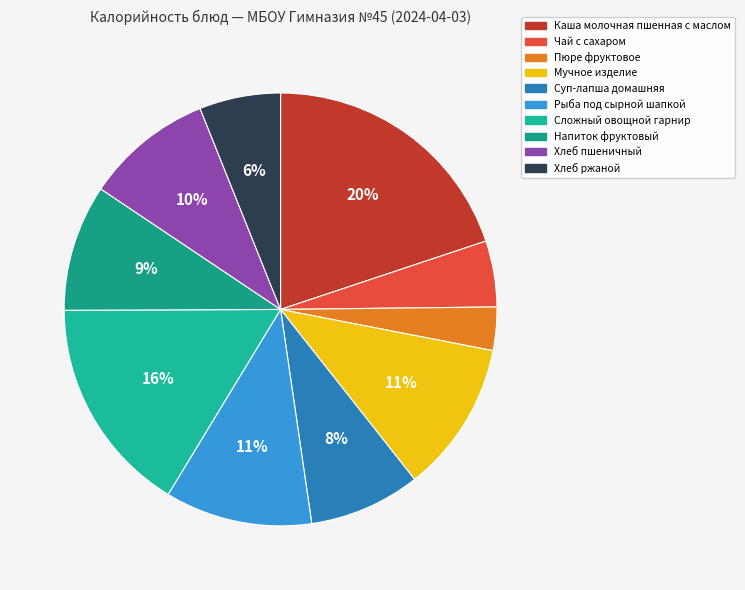

To the nearest percent, what is the difference between the largest and smallest slice percentages?

17%